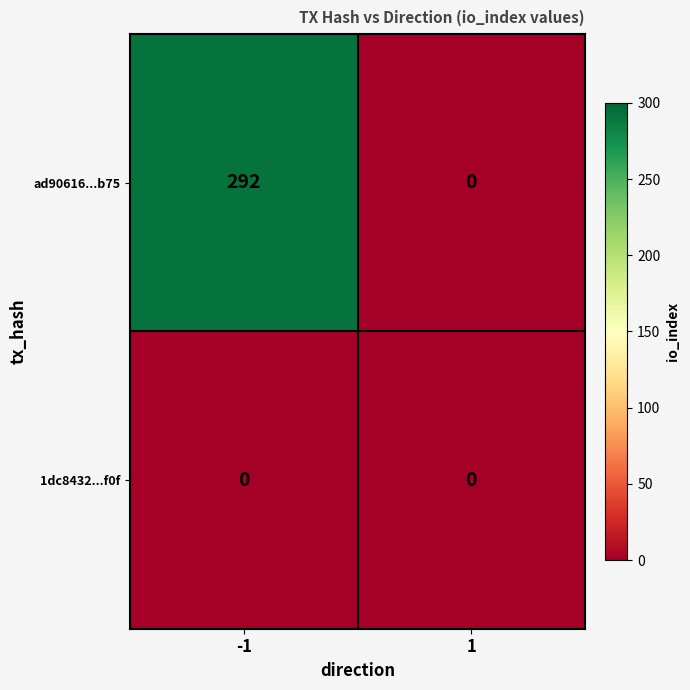

The value of ad90616...b75 at 1 is 0. True or false?

True